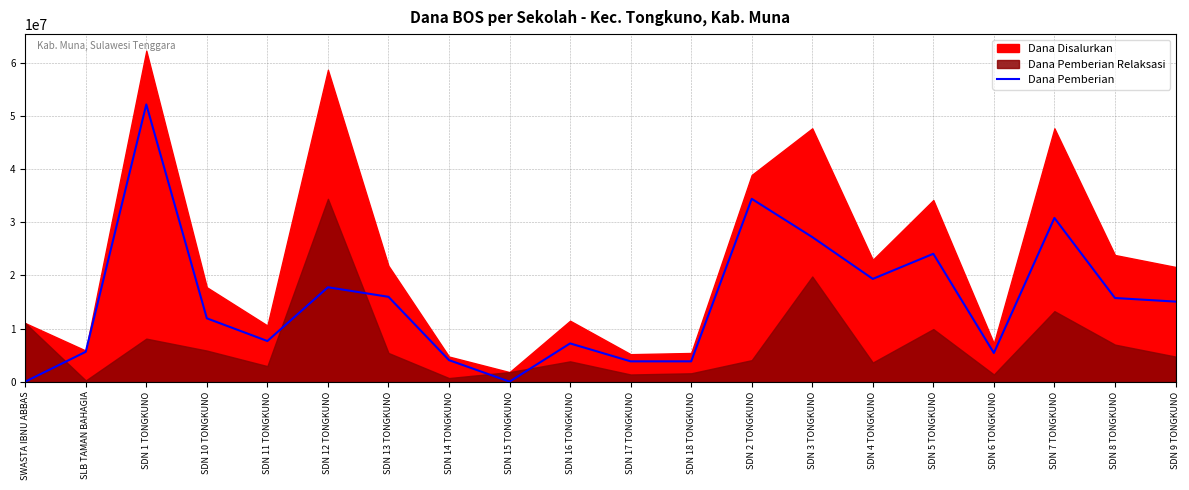

What is the average value?

15108750